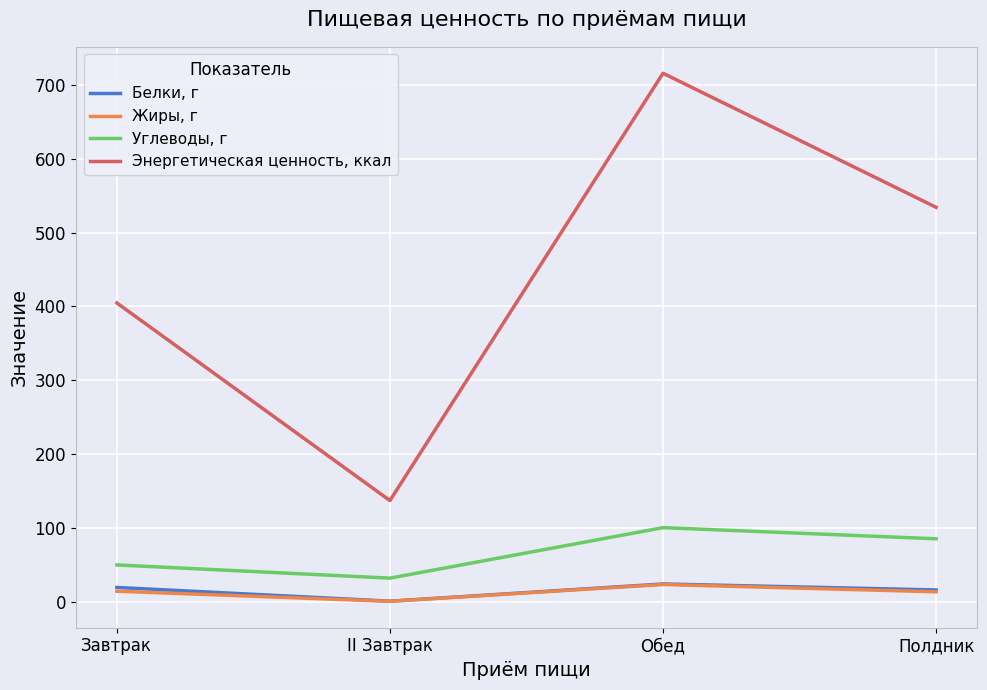

Which series has the largest total across all categories?

Энергетическая ценность, ккал